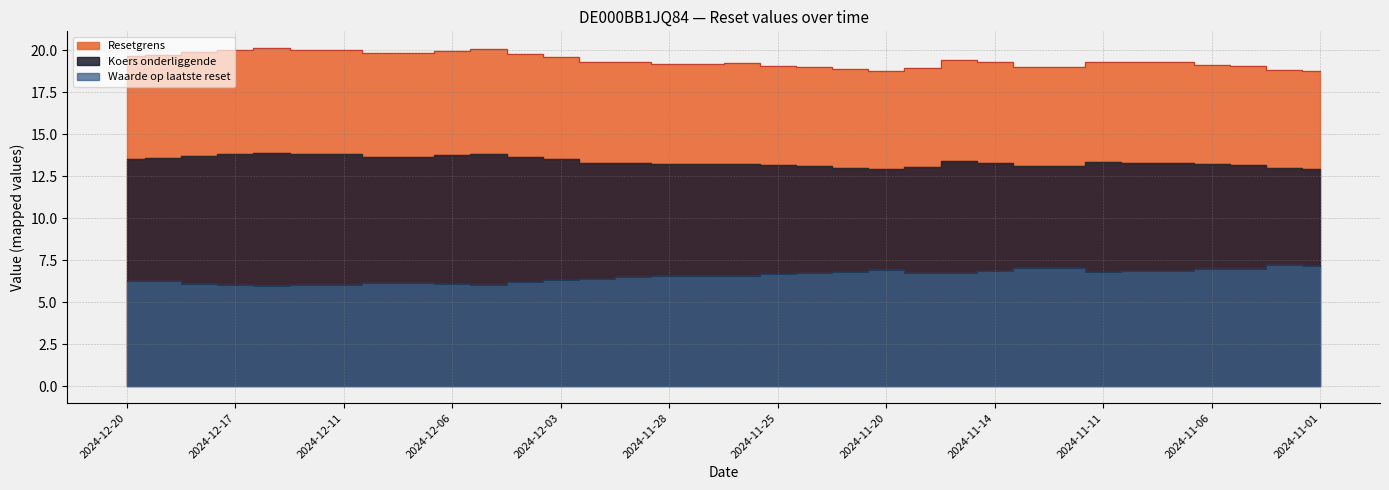

What is the highest value of the Resetgrens series?

20.1